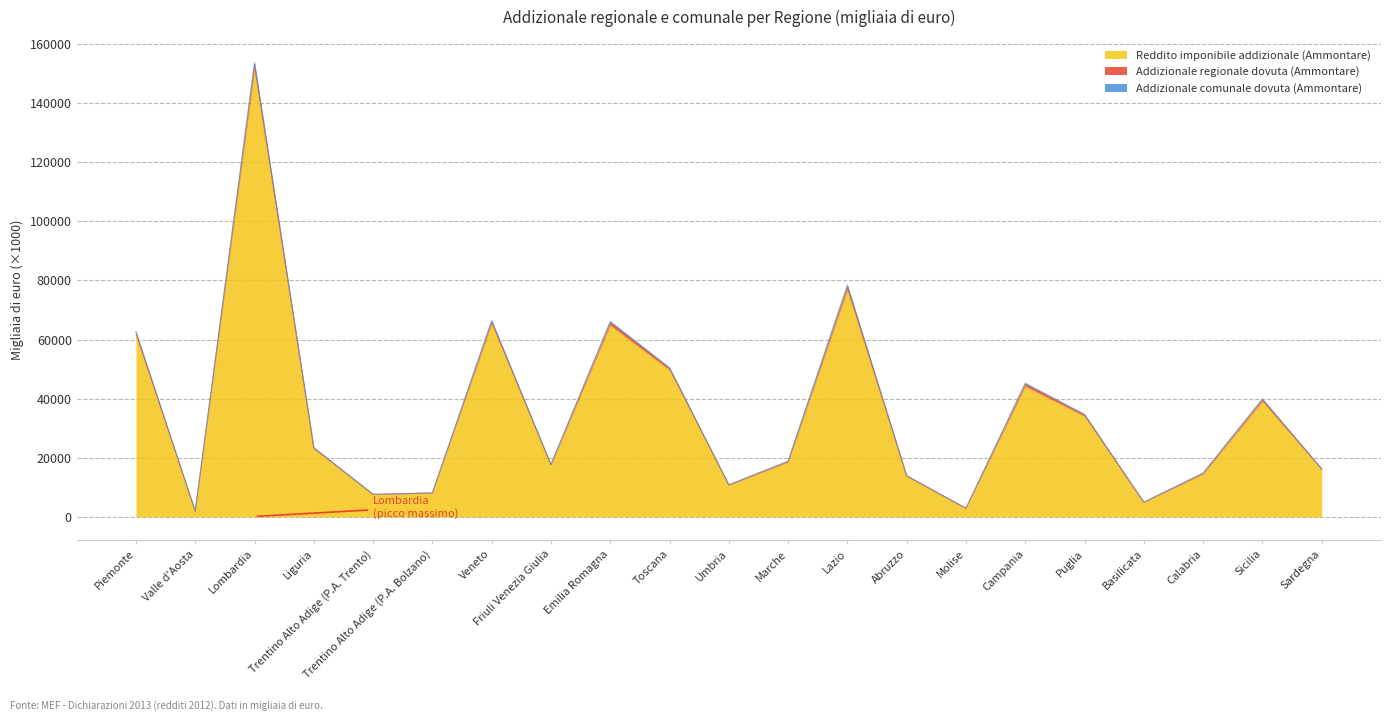

List the labels in order of Addizionale regionale dovuta (Ammontare) value, largest first.

Lombardia, Lazio, Veneto, Emilia Romagna, Piemonte, Toscana, Campania, Sicilia, Puglia, Liguria, Marche, Friuli Venezia Giulia, Sardegna, Calabria, Abruzzo, Umbria, Trentino Alto Adige (P.A. Bolzano), Trentino Alto Adige (P.A. Trento), Basilicata, Molise, Valle d'Aosta